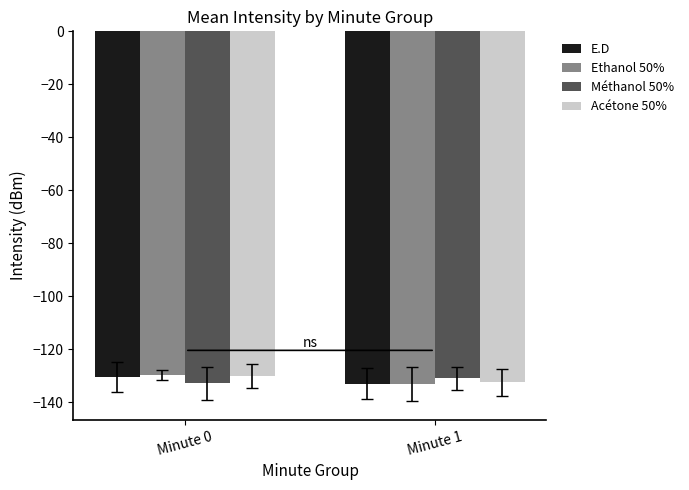

At which label does Acétone 50% reach its minimum?

Minute 1